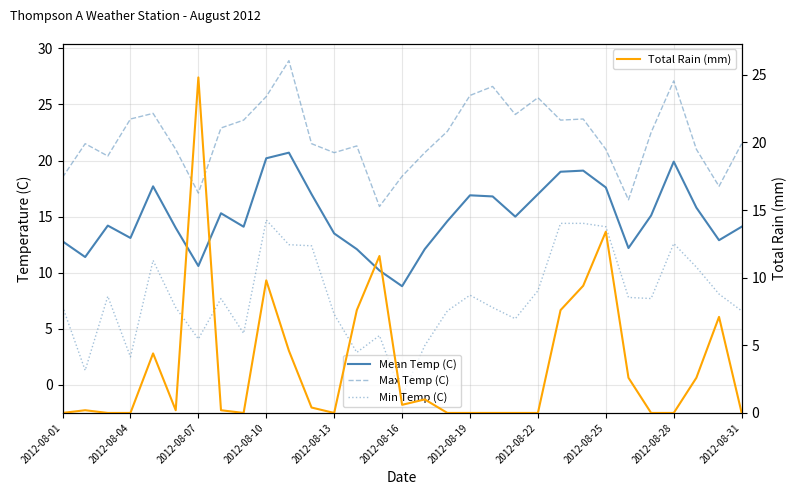

How many values in the Max Temp (C) series are below 21?

9